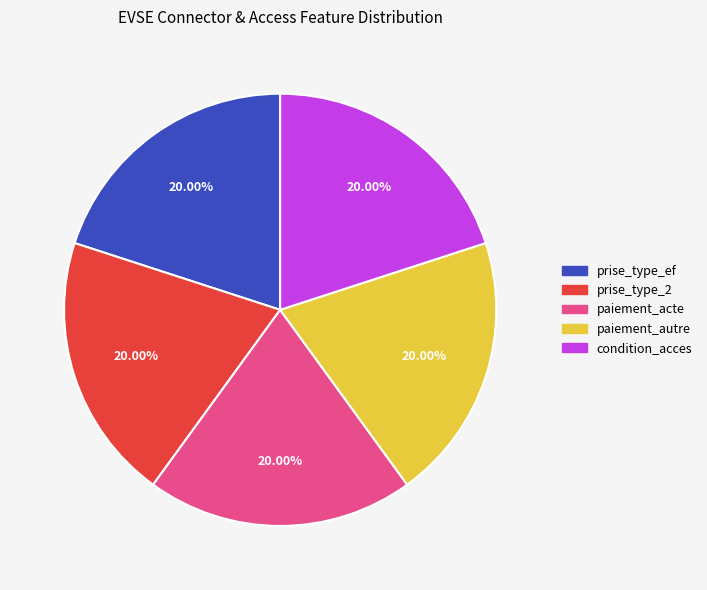

Count the number of slices in the pie.

5